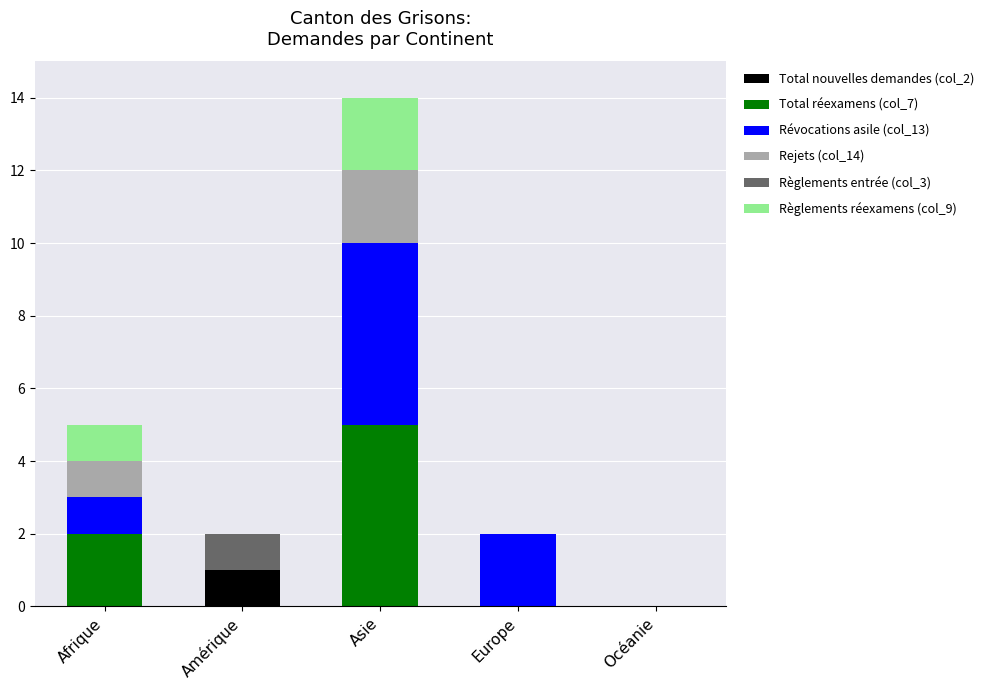

At which category is the sum across all series the highest?

Asie